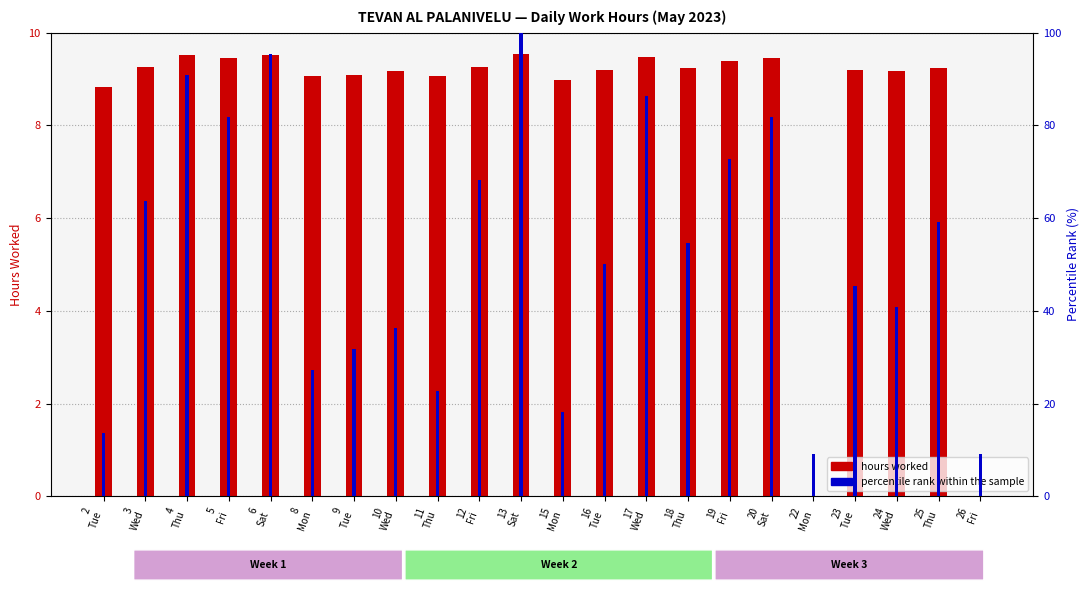

True or false: hours worked has a value of 3.2 at 24
Wed.

False